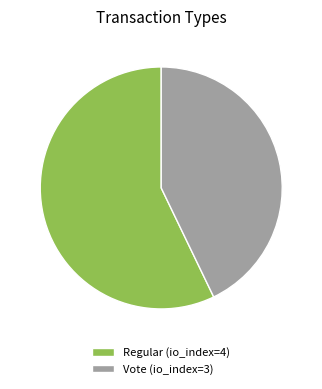

Which slice is the largest?

Regular